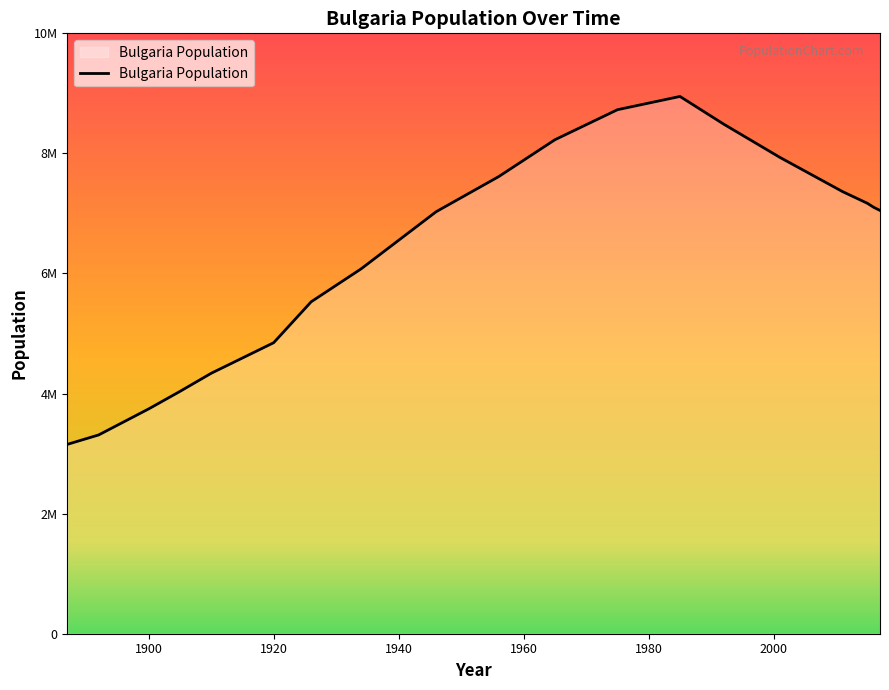

Does the chart have visible grid lines?

No